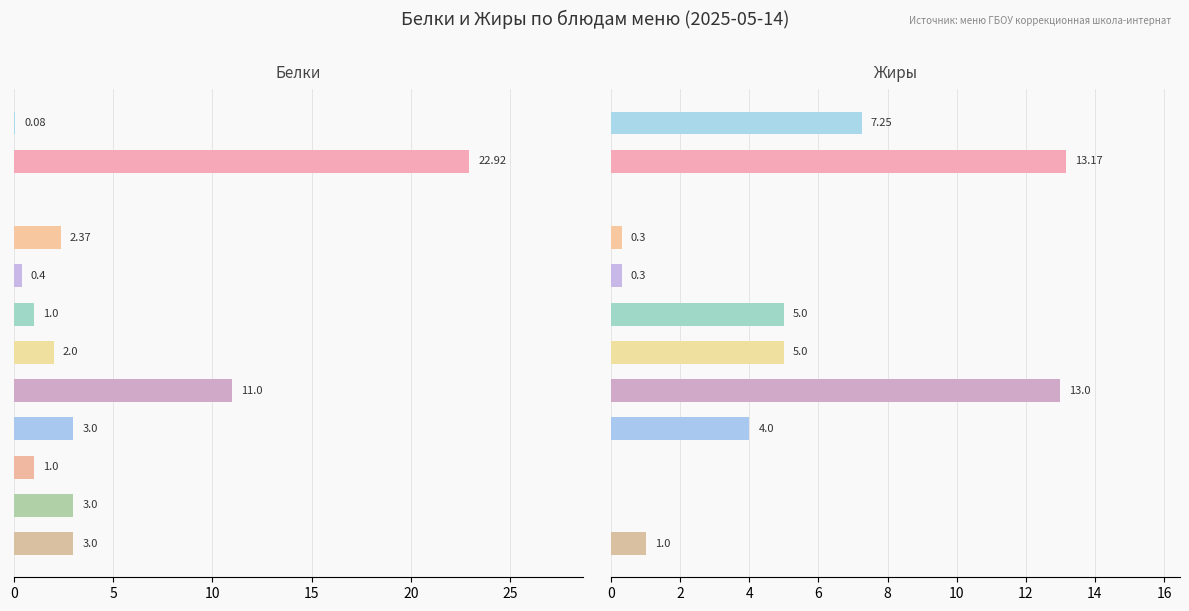

True or false: Жиры has a value of 0.0 at 9.

True